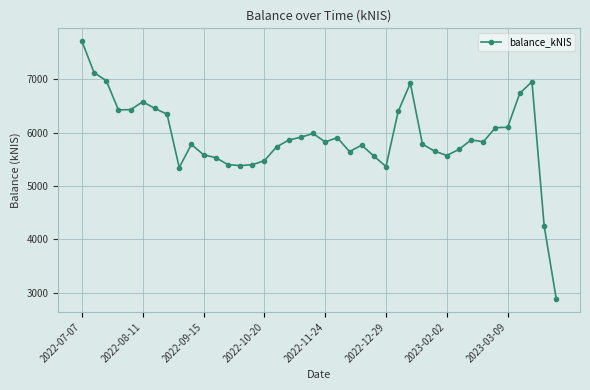

What is the smallest value displayed?

2877.2